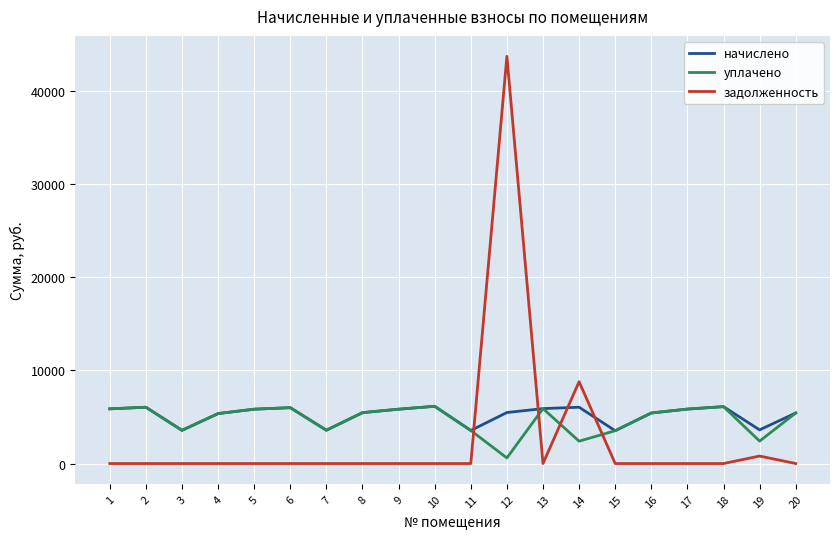

What is the total value across all series at 2?

12097.1